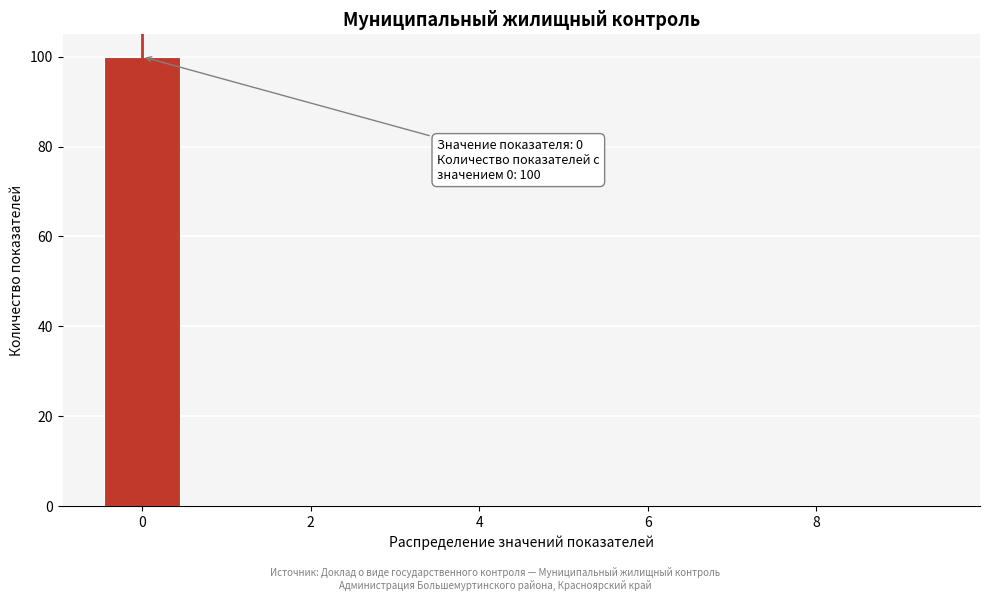

Which range on the x-axis has the tallest bar?

-0.5 to 0.5